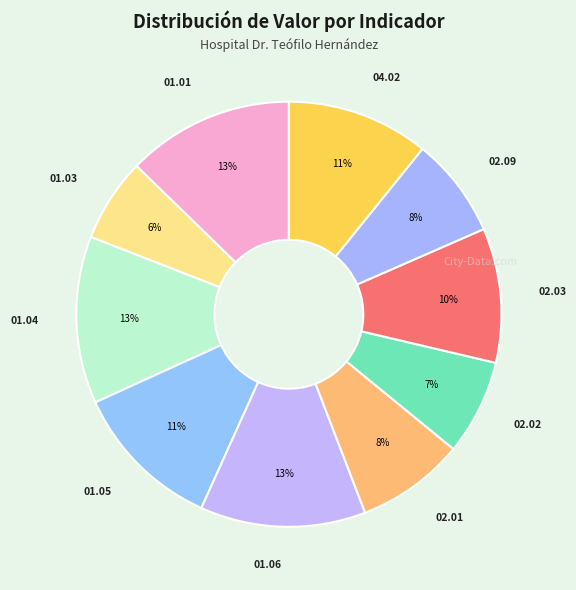

Rank the categories by value from highest to lowest.

01.01 Autoevaluación CAF, 01.04 Estructura Organizativa, 01.06 Evaluación del Desempeño, 01.05 Gestión de Acuerdos, 04.02 Satisfacción Usuarios, 02.03 Plan Mantenimiento, 02.01 Cumplimiento POA, 02.09 Ejecución Presupuestaria, 02.02 Control almacenamiento, 01.03 Plan de Capacitación